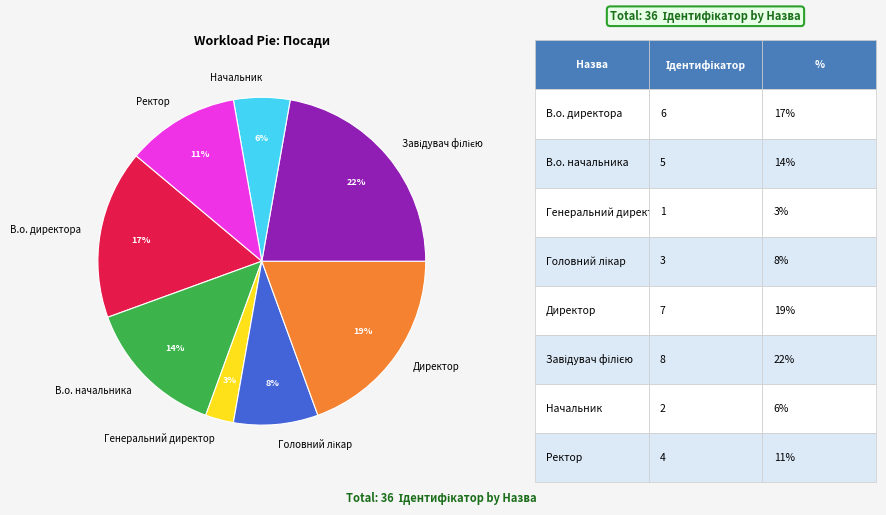

Does В.о. начальника account for over 50% of the chart?

No